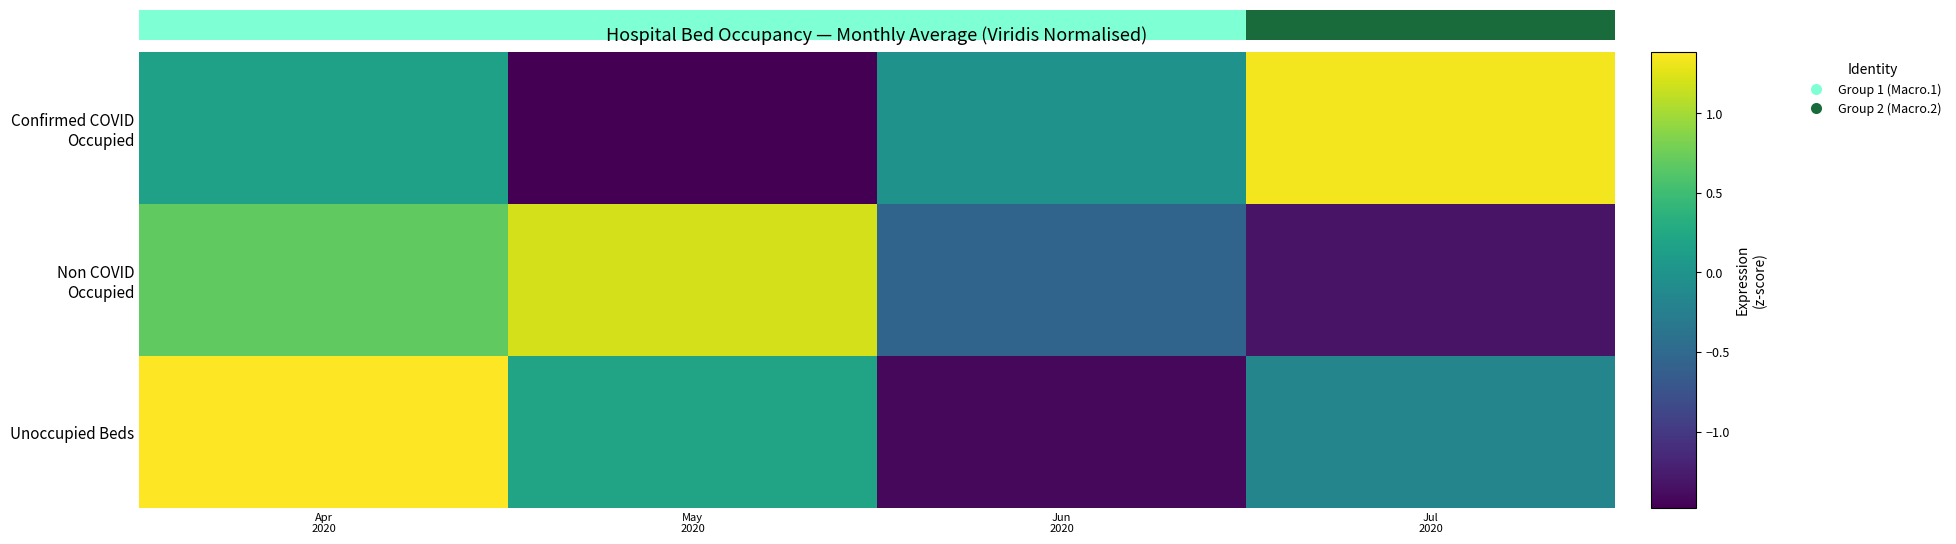

The value of Unoccupied Beds at Apr 2020 is 1.4. True or false?

True